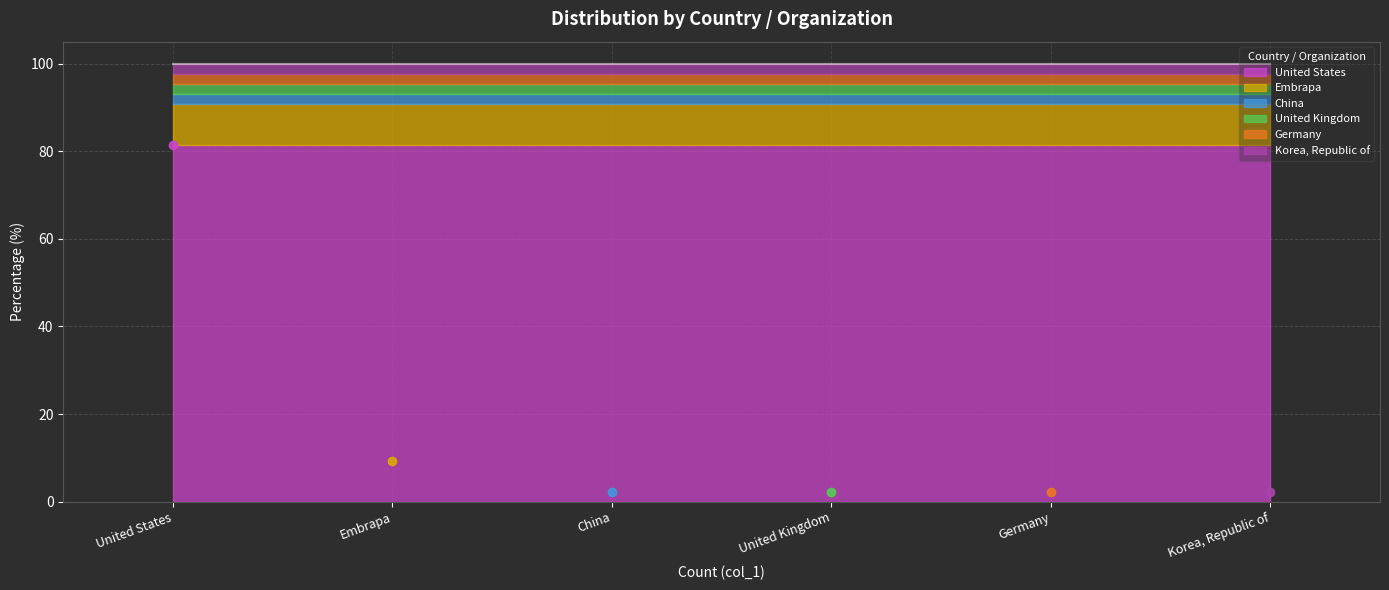

What is the label of the 2nd point from the left?

Embrapa